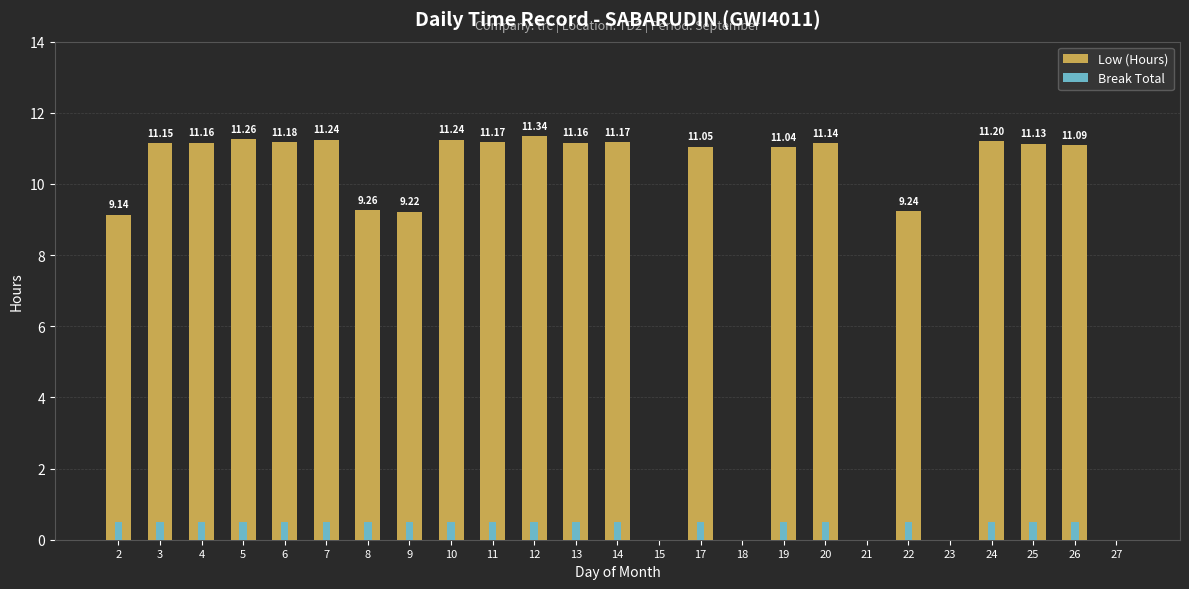

Are the bars grouped side by side (vs. stacked)?

Yes